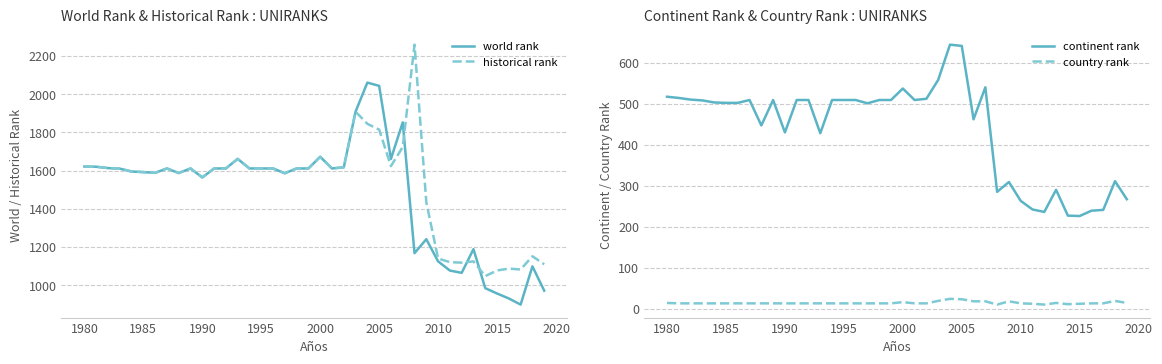

How many interior local valleys does the continent rank series have?

9